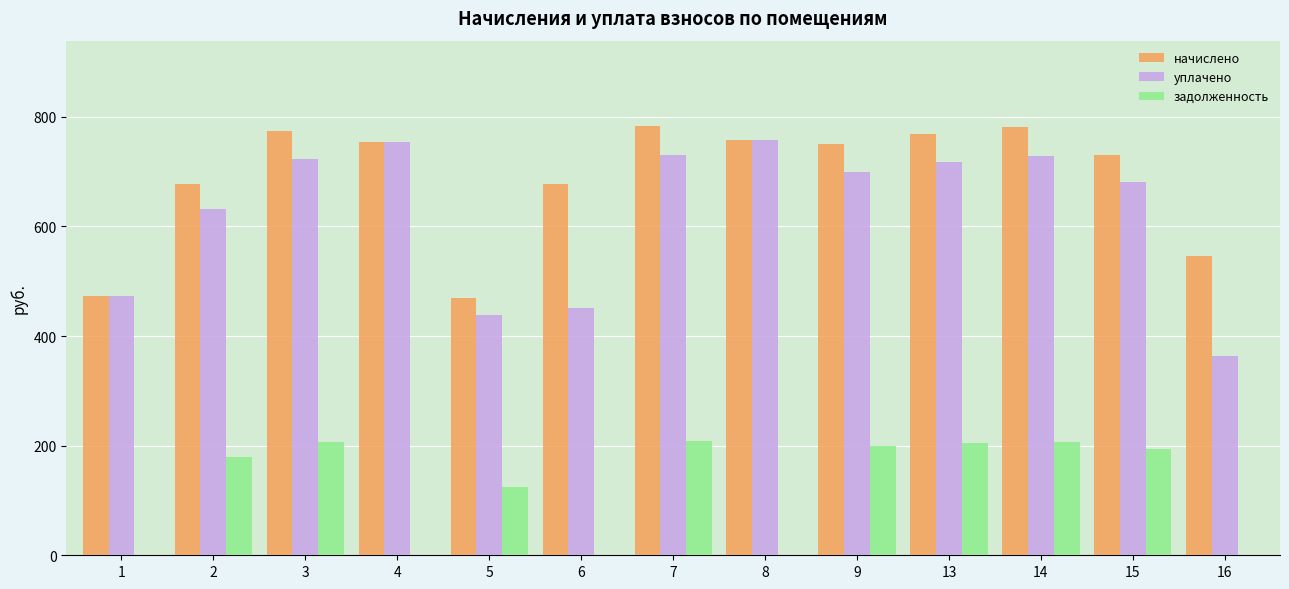

What is the total value across all series at 1?

946.4